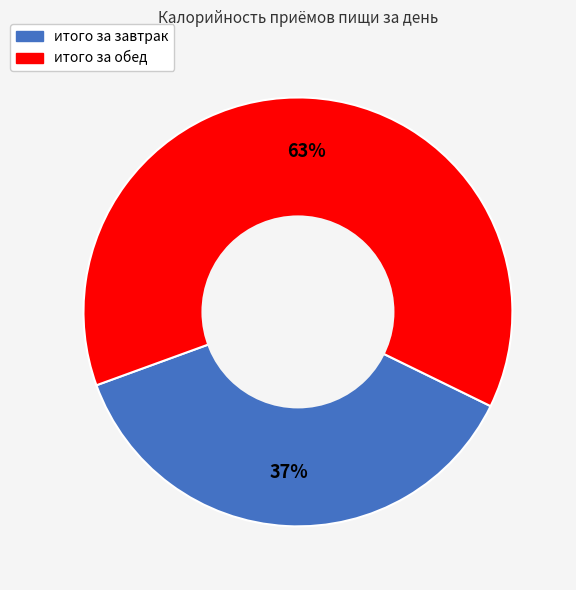

Is the sum of итого за завтрак and итого за обед greater than half?

Yes